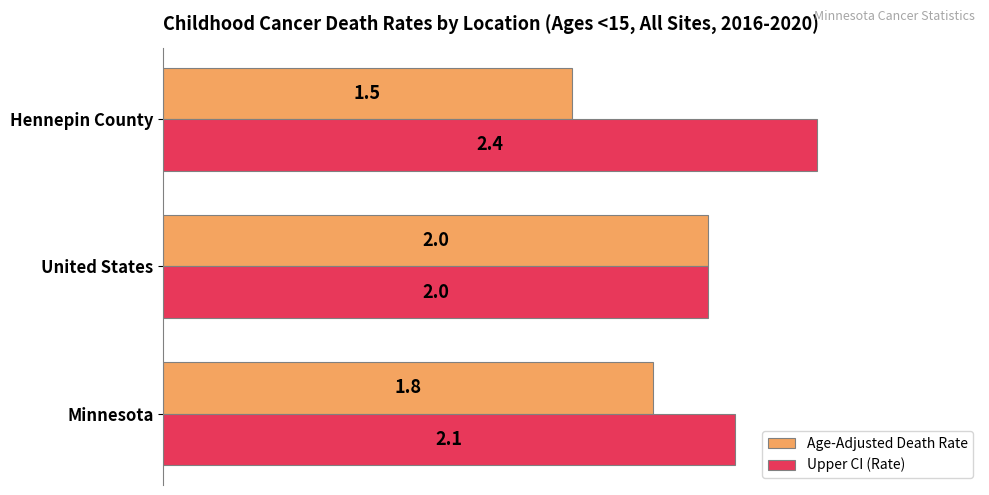

What is the minimum value shown in the chart?

1.5